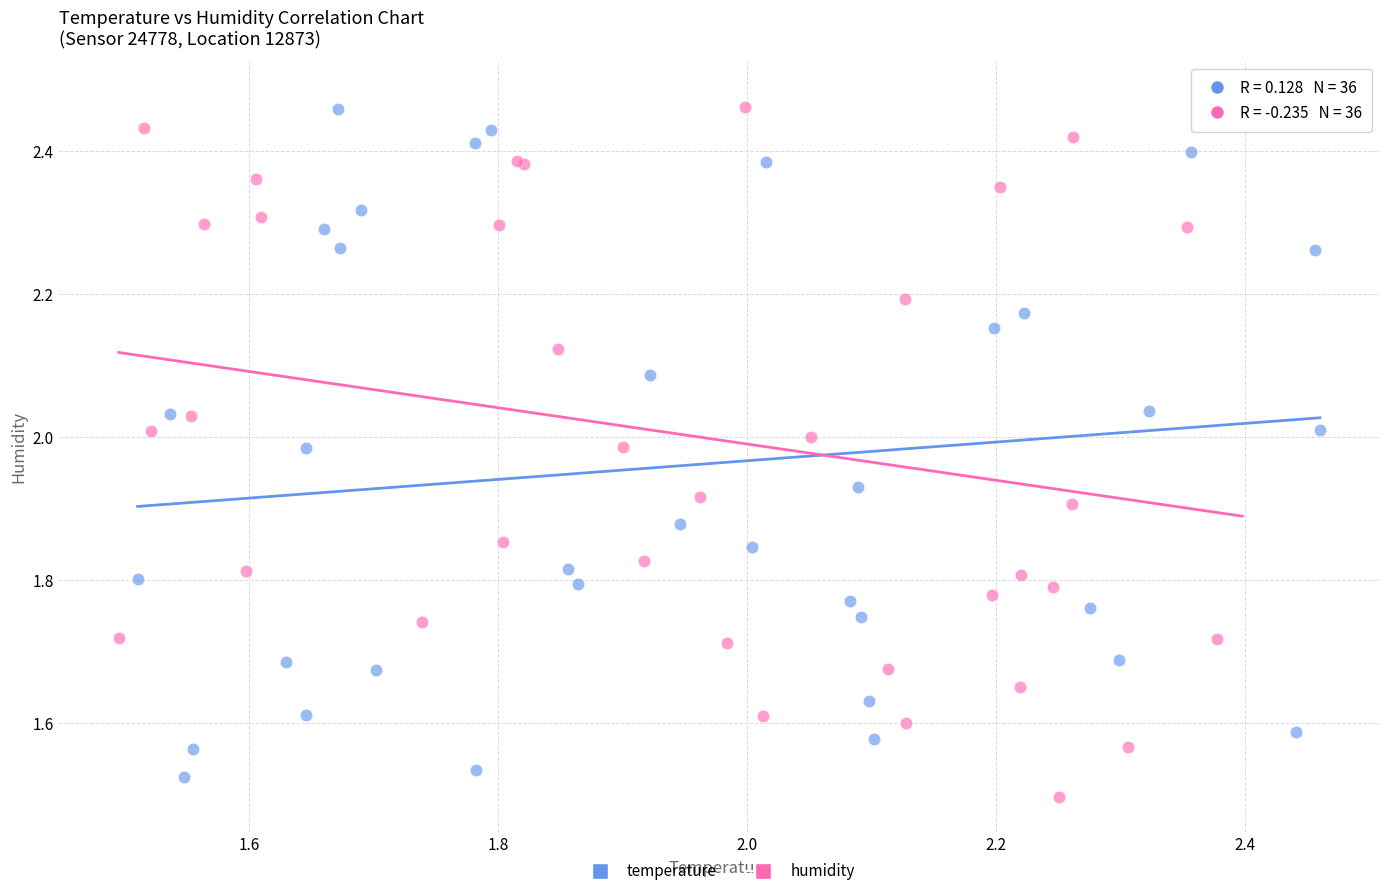

What are all the series names shown in the legend?

temperature, humidity